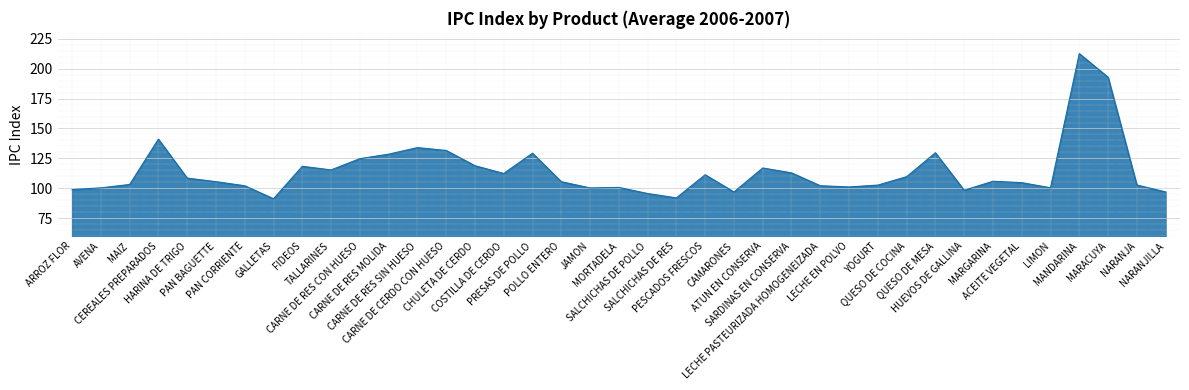

What is the minimum value shown in the chart?

91.3